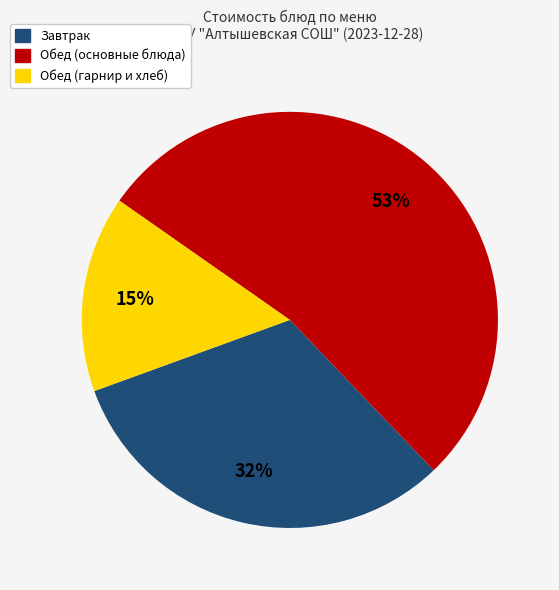

Is there any slice that represents more than half of the pie?

Yes